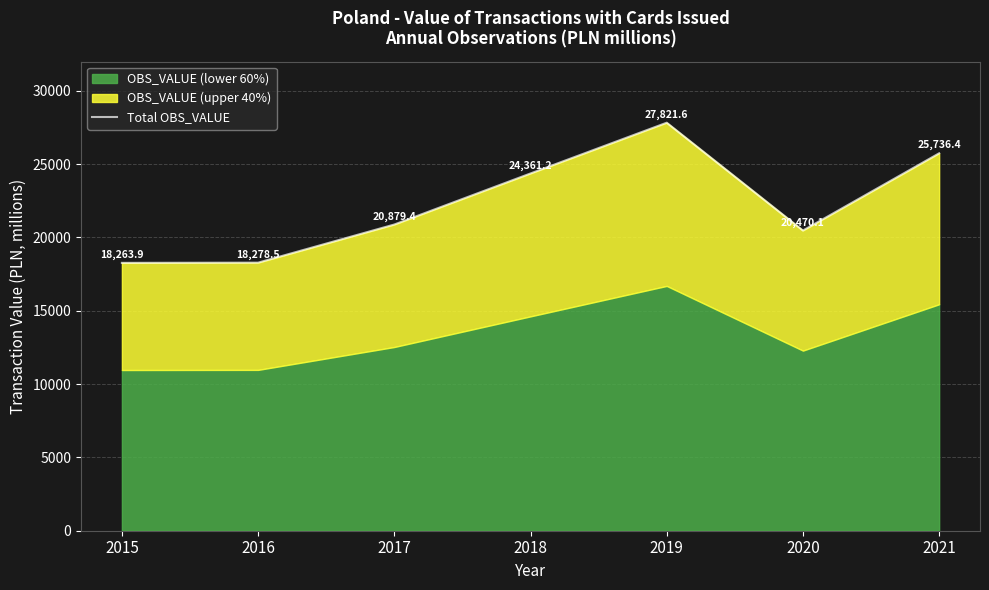

Read the value at 2019.

27821.6